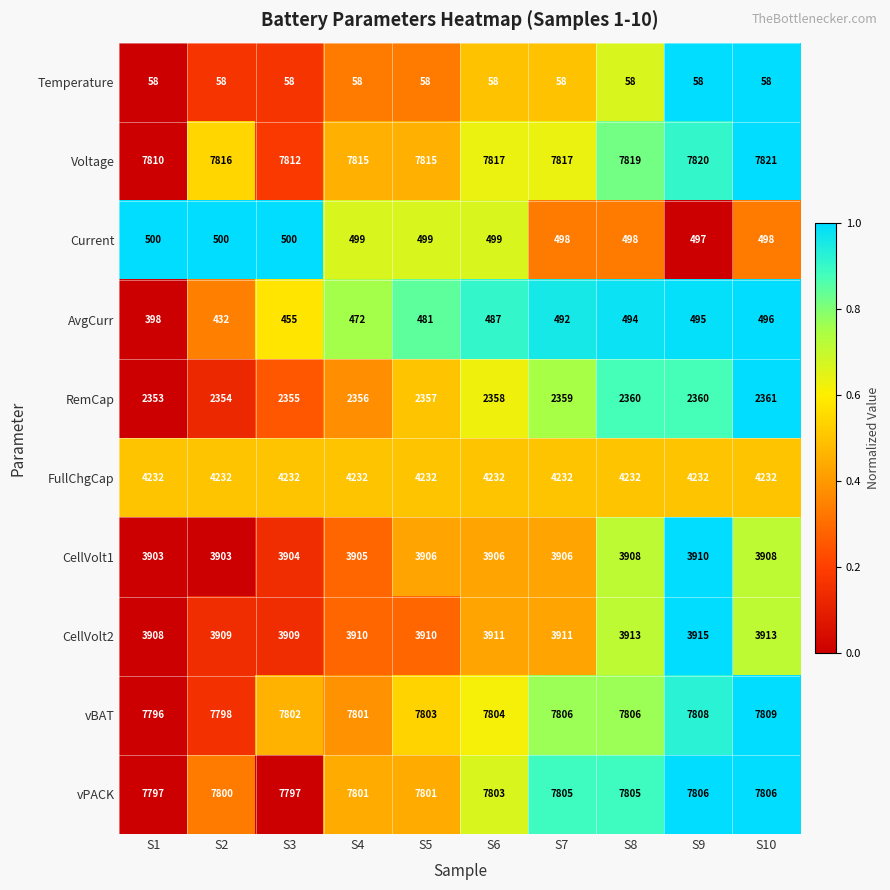

What is the highest value of the Voltage series?

7821